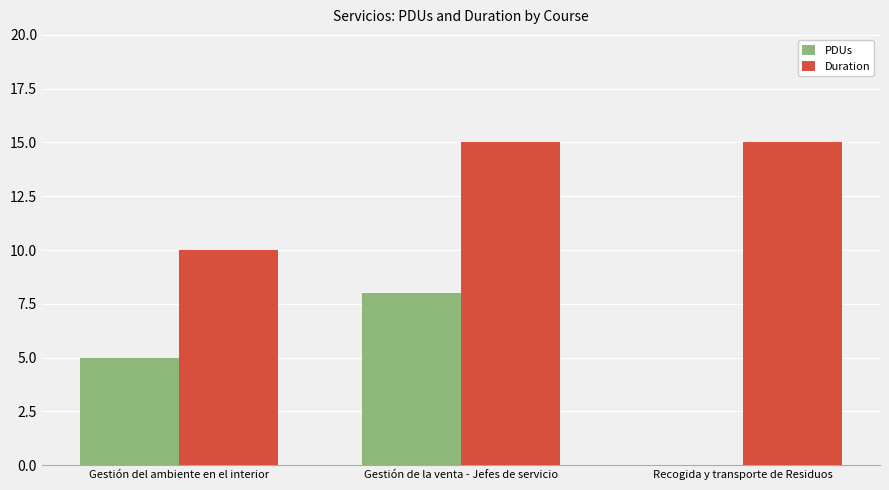

The PDUs series shows -3 at Recogida y transporte de Residuos. True or false?

False